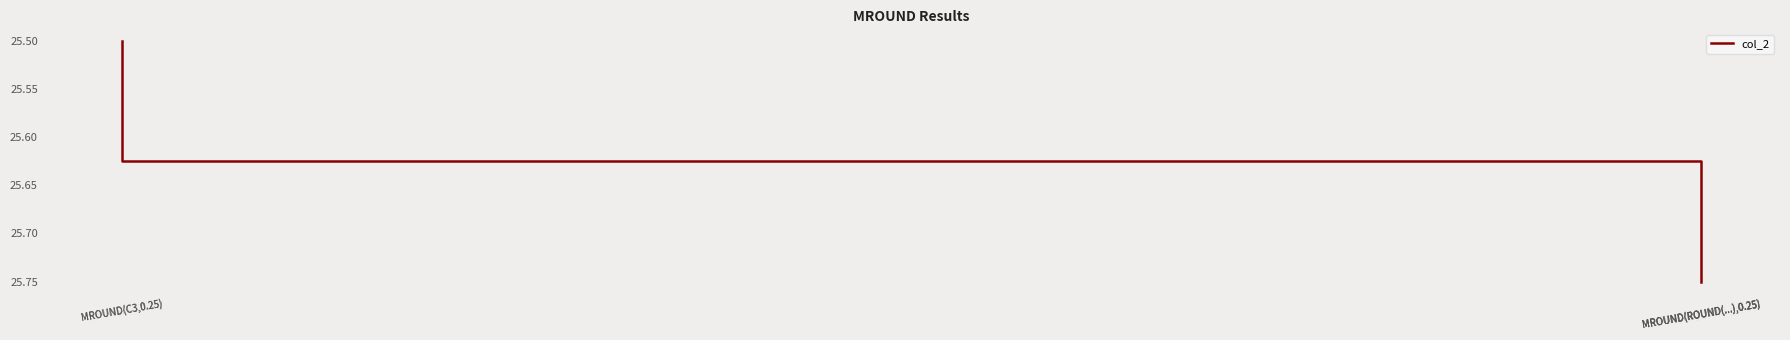

The value at MROUND(C3,0.25) is 12.7. True or false?

False